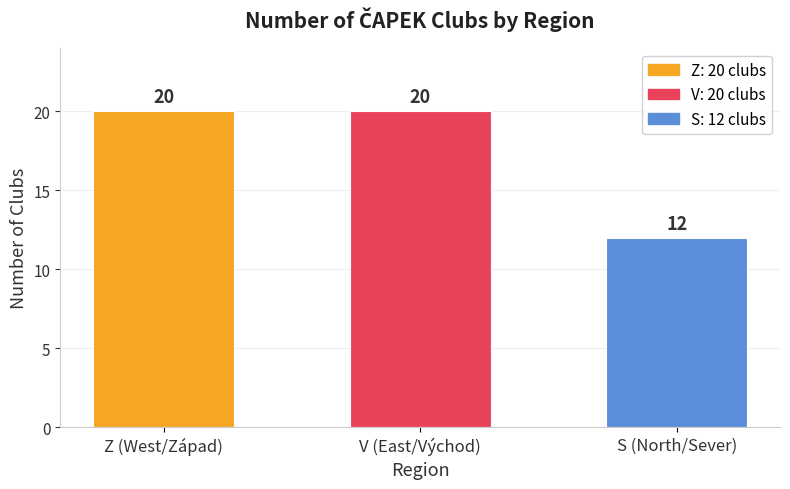

Count the values in the range 12 to 20.

3